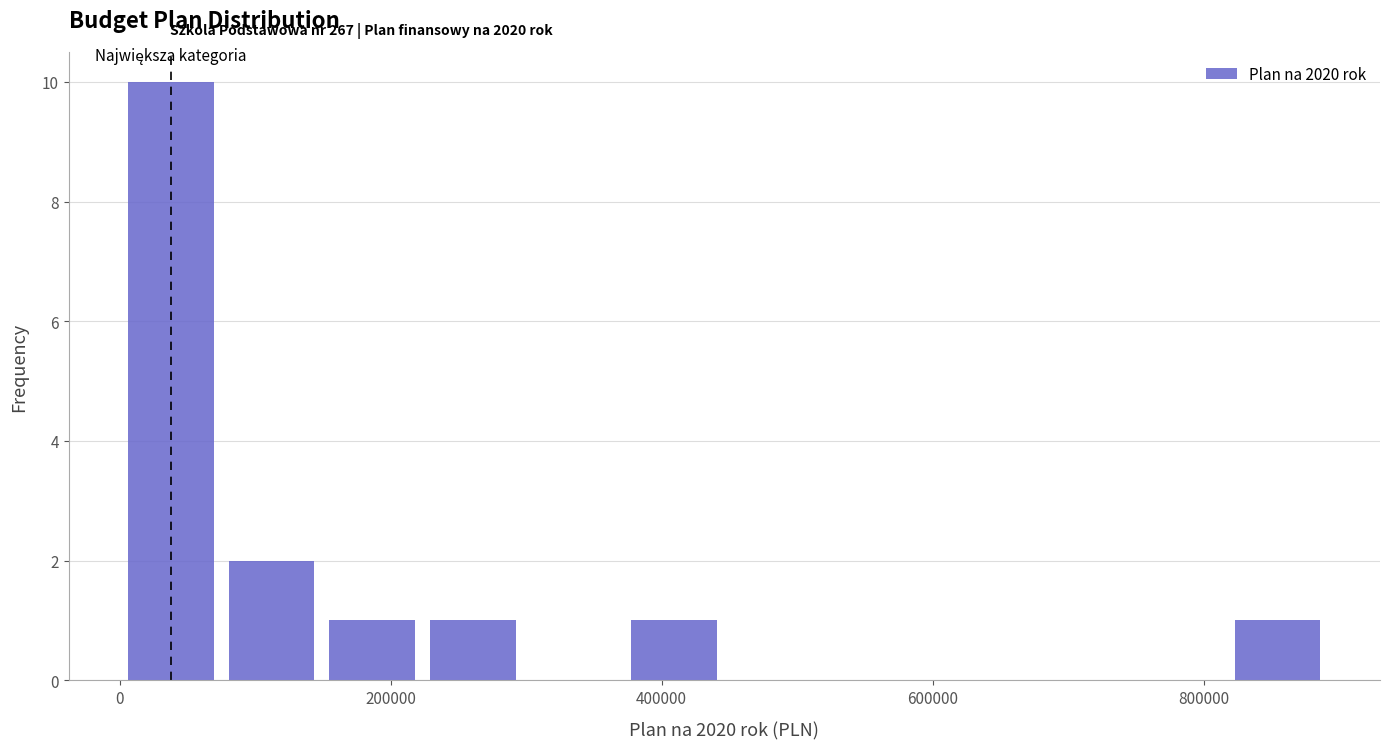

Read against the x-axis, roughly where is the centre of the tallest bar?

40000